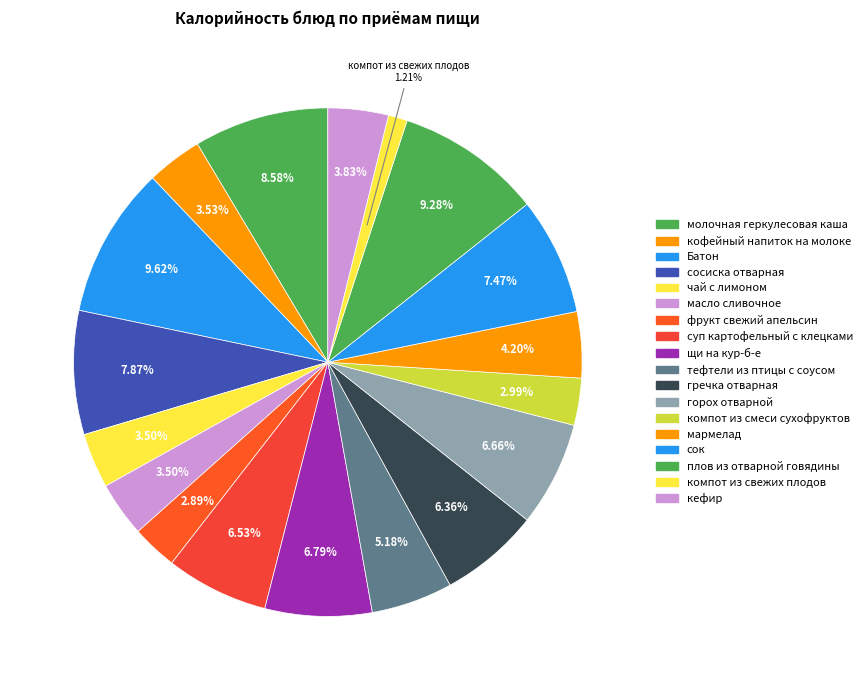

Which slice is the largest?

Батон